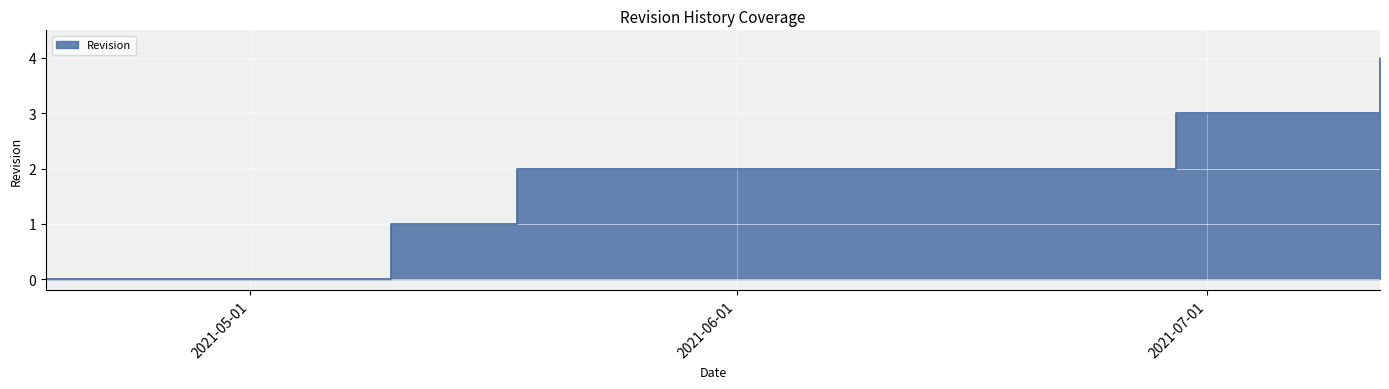

Which category has the highest value across all series?

2021-07-12